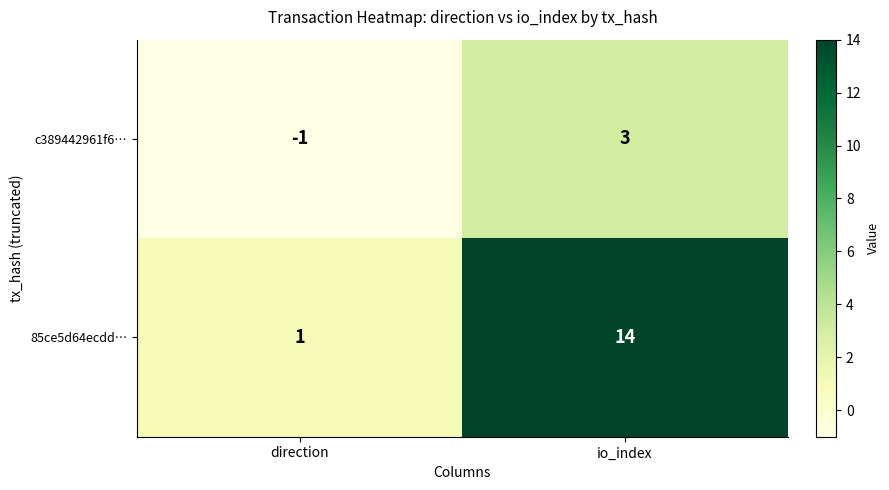

Which series has the widest spread of values?

85ce5d64ecdd…